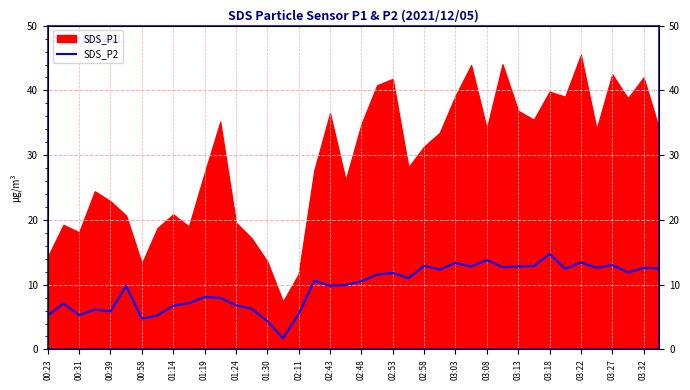

What position from the left is 02:43?

19